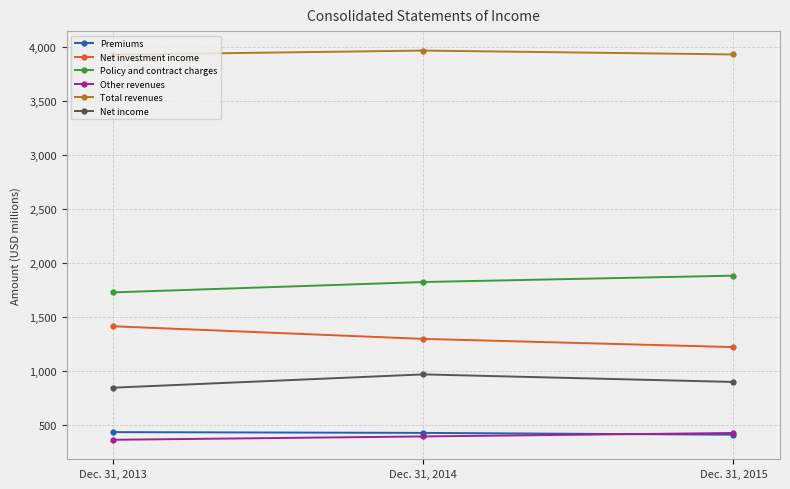

What is the value of the Policy and contract charges point at the 1st from the left?

1725